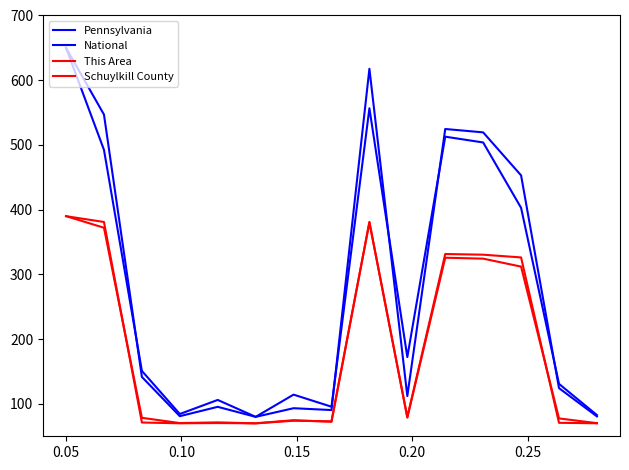

How many lines are shown in the chart?

4